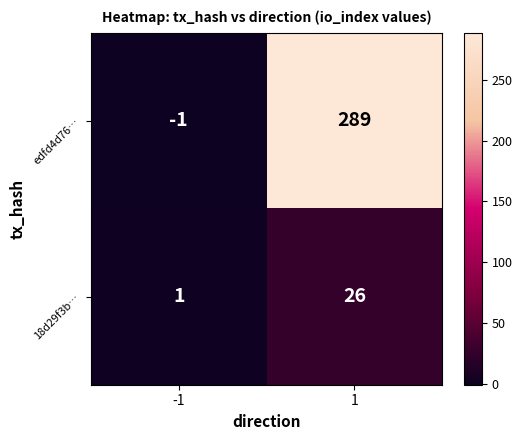

What is the total value across all series at 1?

315